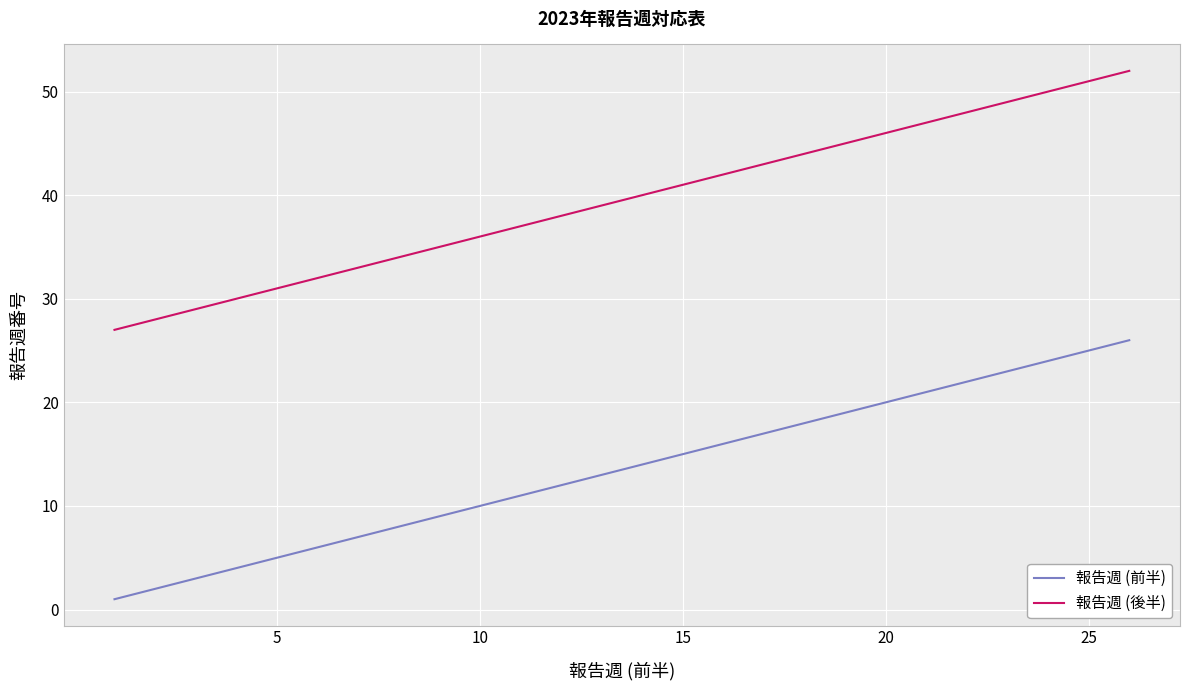

Reading left to right, list all the values displayed in this chart.

報告週 (前半): 1	2	3	4	5	6	7	8	9	10	11	12	13	14	15	16	17	18	19	20	21	22	23	24	25	26
報告週 (後半): 27	28	29	30	31	32	33	34	35	36	37	38	39	40	41	42	43	44	45	46	47	48	49	50	51	52